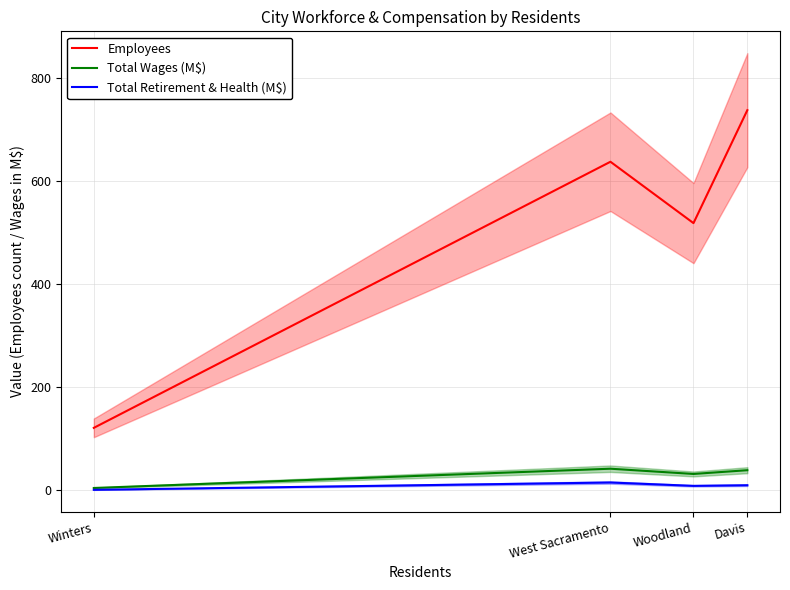

At which label does Employees reach its minimum?

Winters